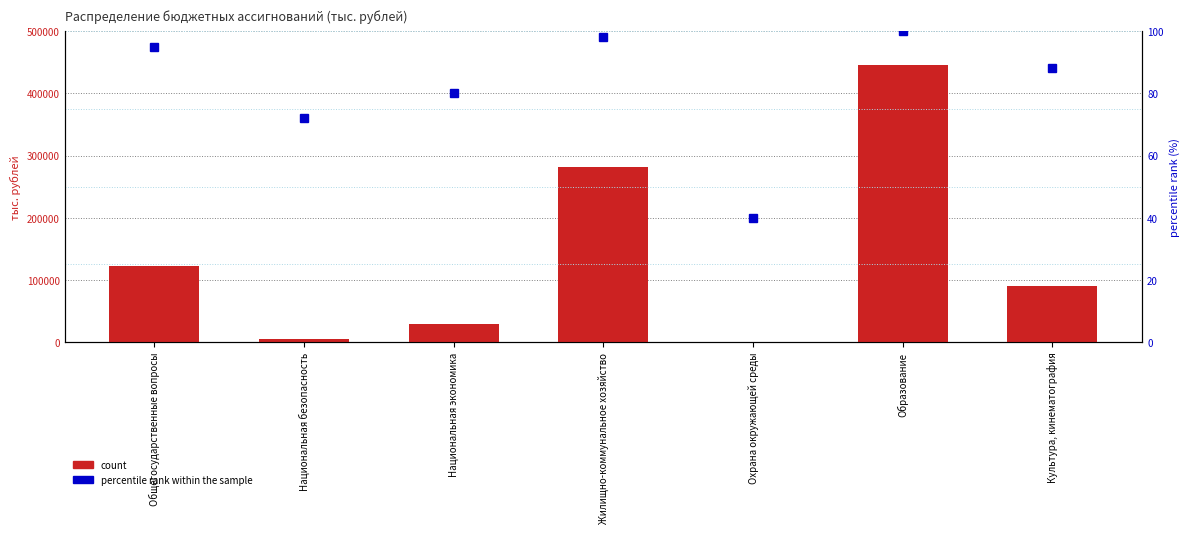

At Образование, list the series in order from largest to smallest.

count, percentile rank within the sample